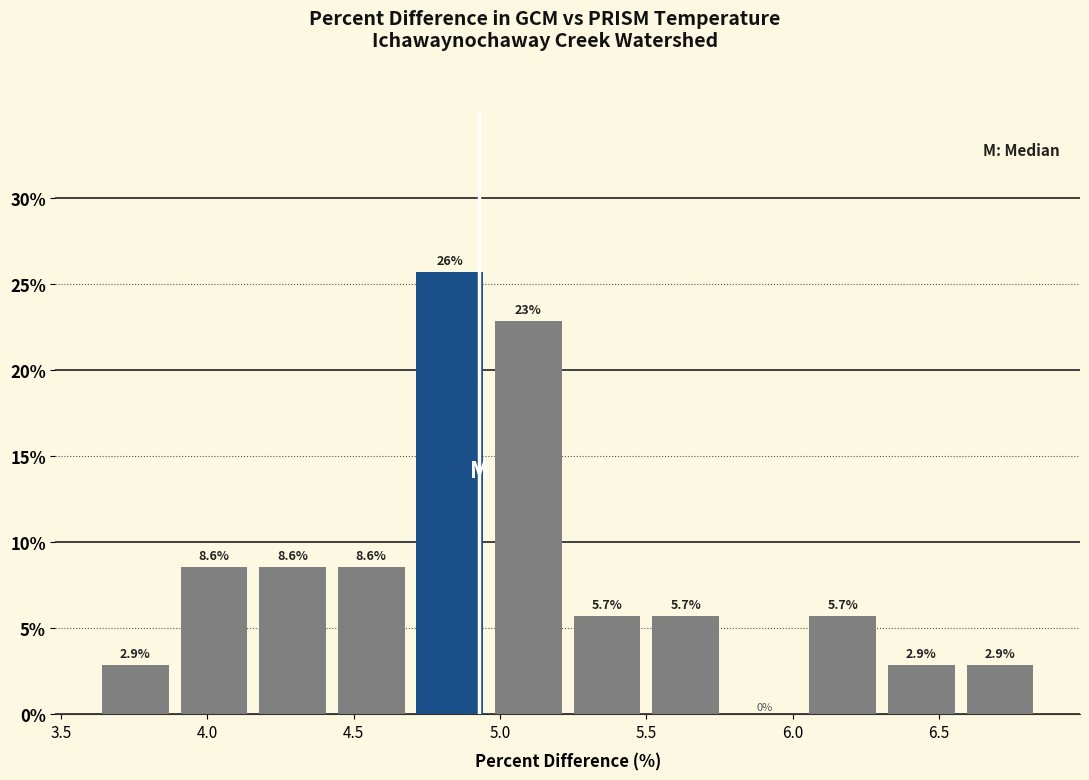

Over which range of the x-axis is the bar tallest?

4.70 to 4.95